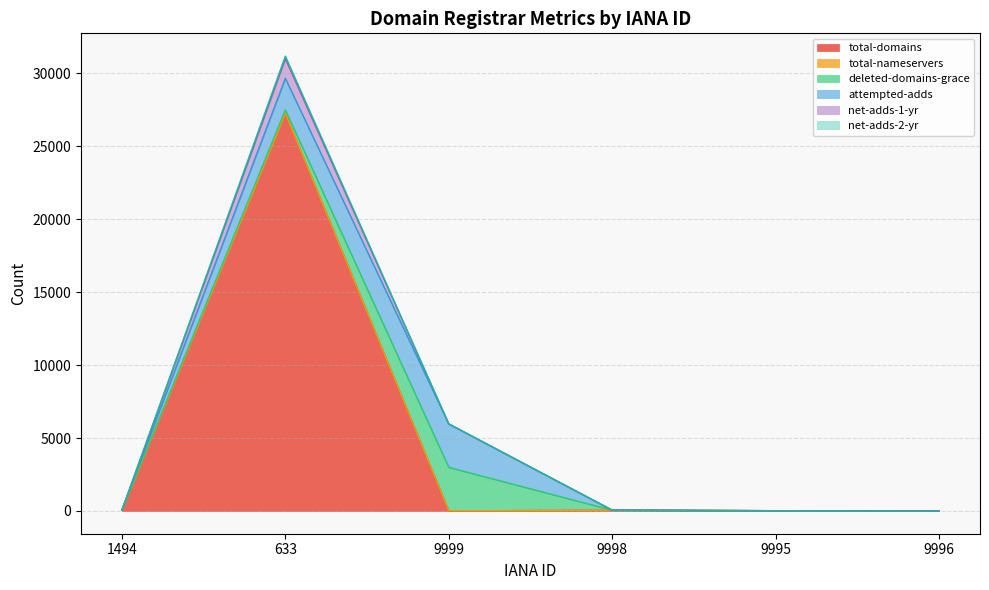

The net-adds-2-yr series shows 58 at 1494. True or false?

True